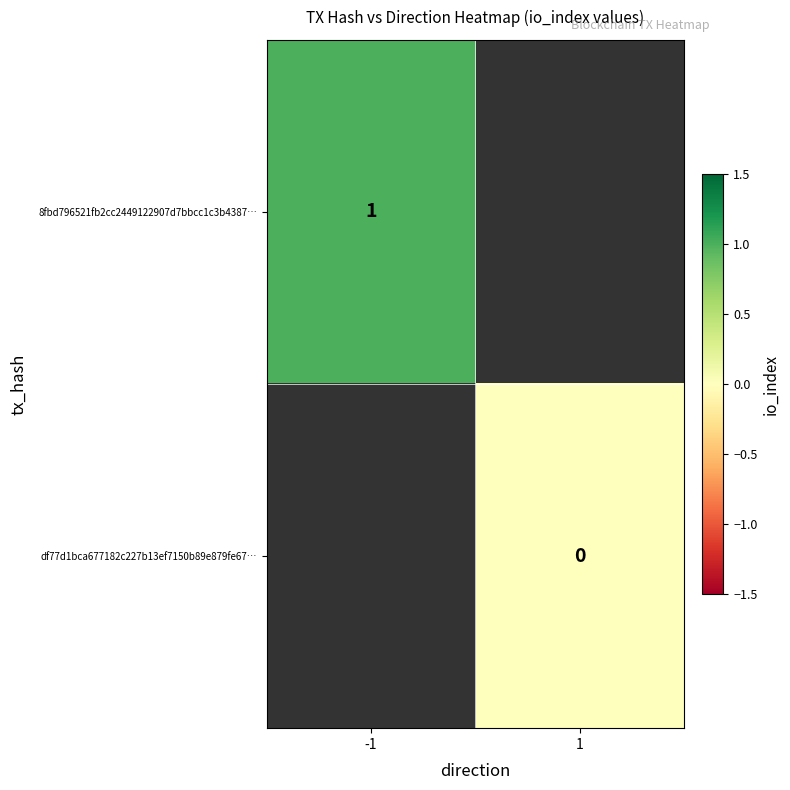

How many distinct data groups are displayed?

2